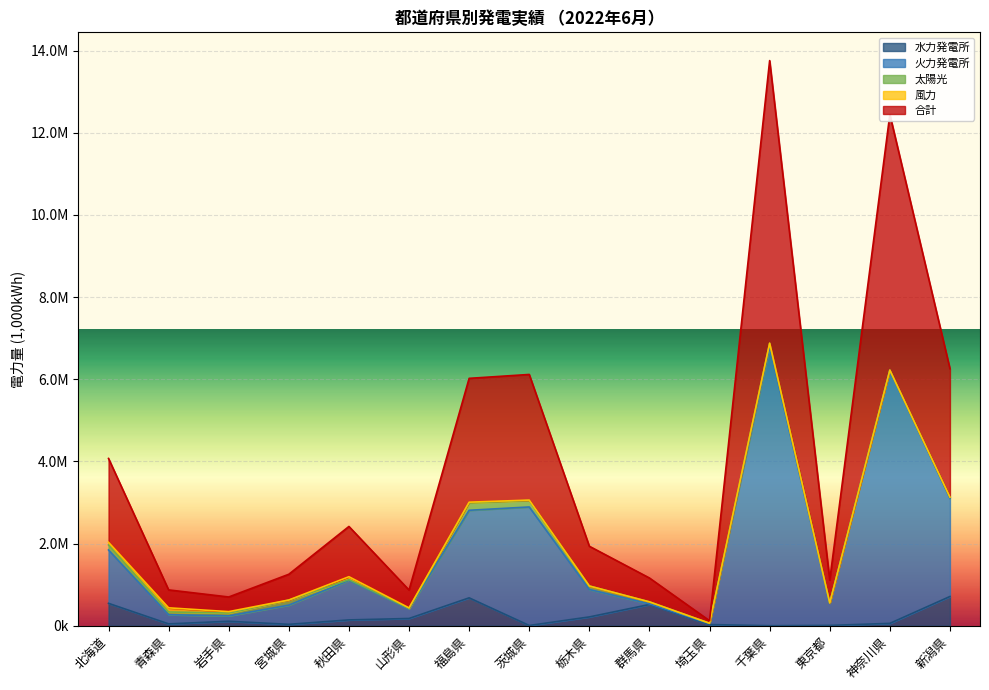

Does the chart display data point markers on the line(s)?

No